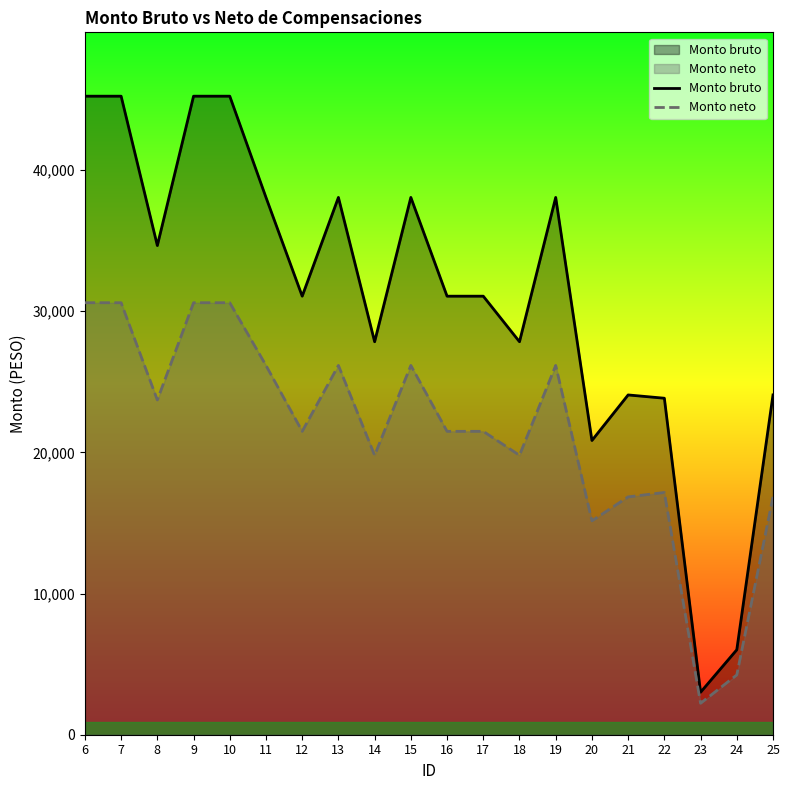

True or false: Monto neto and Monto bruto intersect in this chart.

False